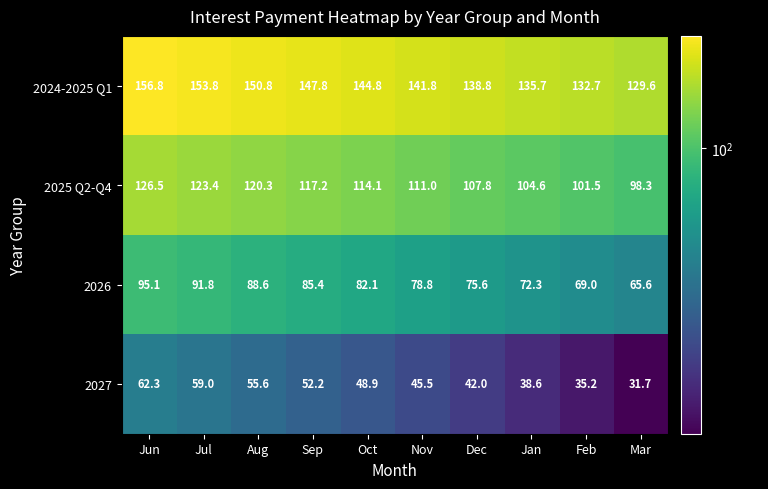

Which series has the largest total across all categories?

2024-2025 Q1